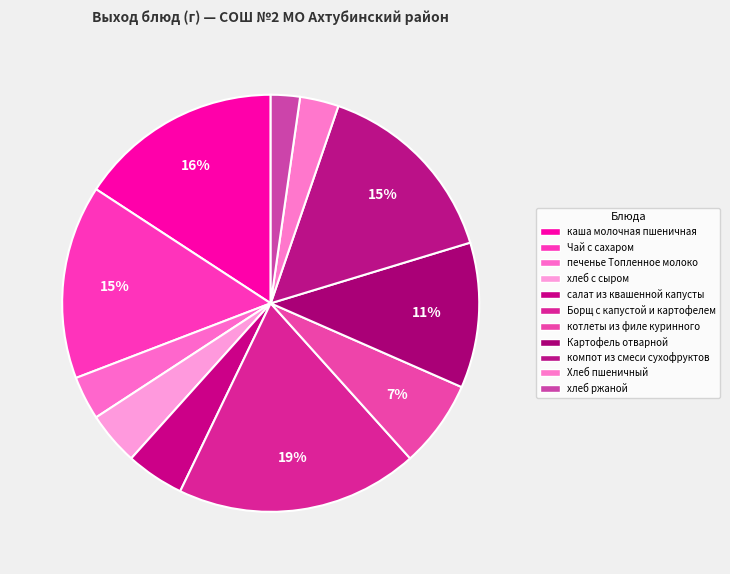

What percentage is the салат из квашенной капусты slice, to the nearest percent?

5%